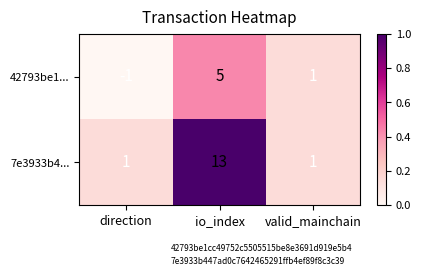

What is the difference between the highest and lowest values at direction?

2